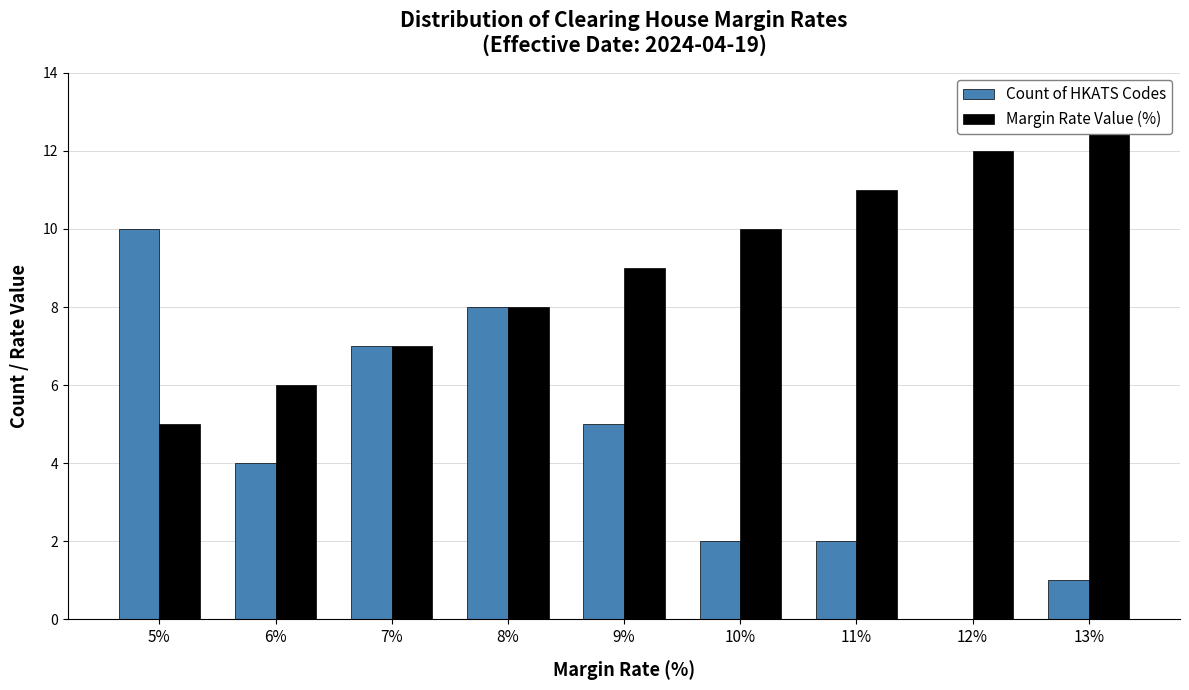

What is the maximum value for Margin Rate Value (%)?

13